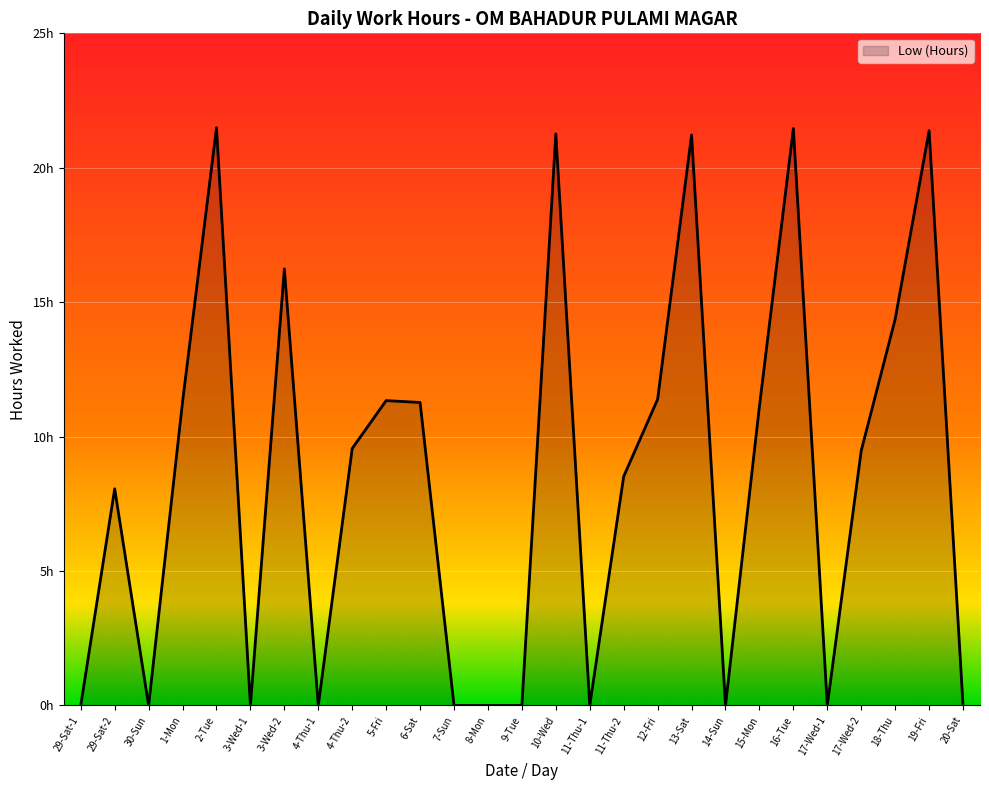

How many lines are shown in the chart?

1